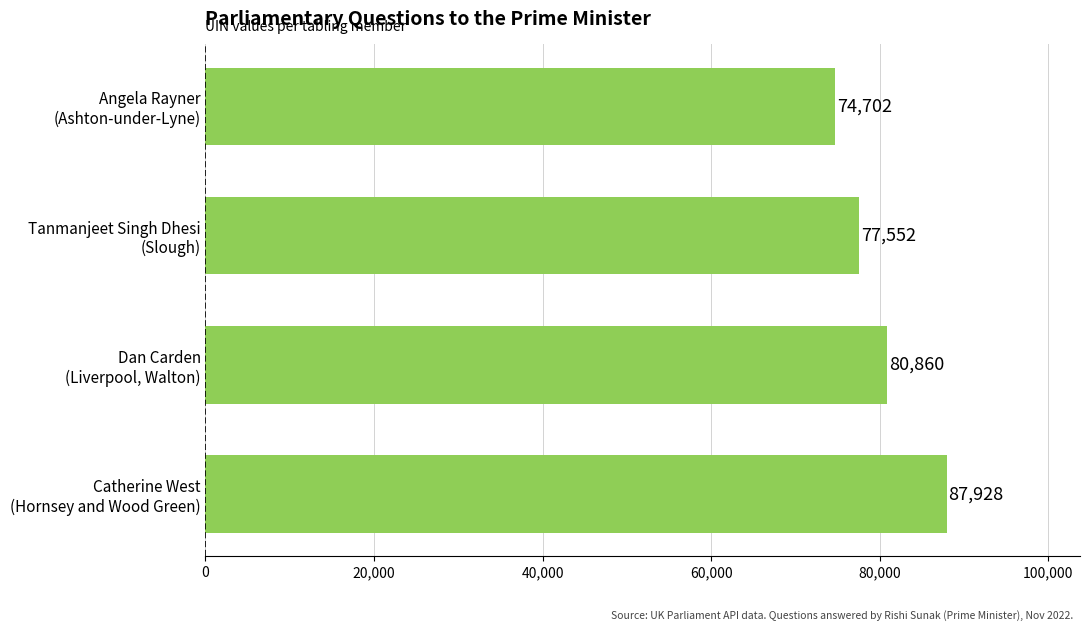

What is the minimum value shown in the chart?

74702